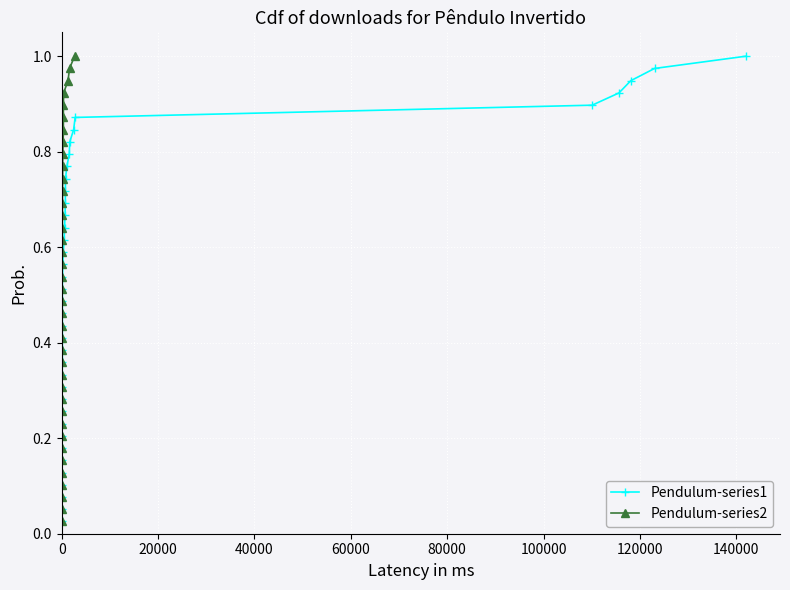

What is the difference between the second highest and minimum values in the Pendulum-series2 series?

0.9